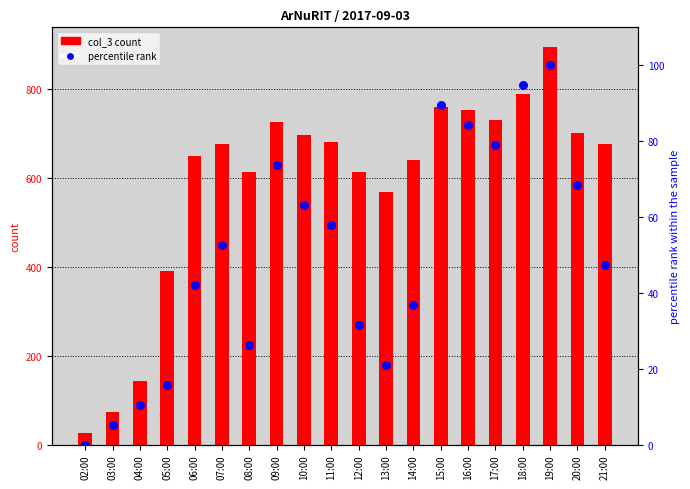

Which series has the largest total across all categories?

col_3 count